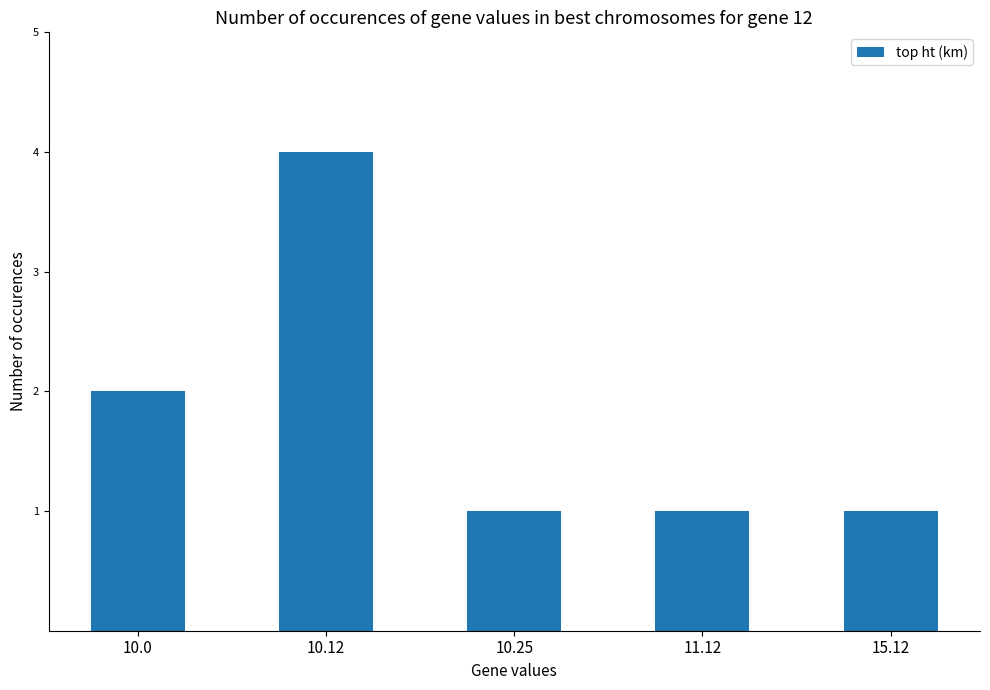

What is the greatest value displayed?

4